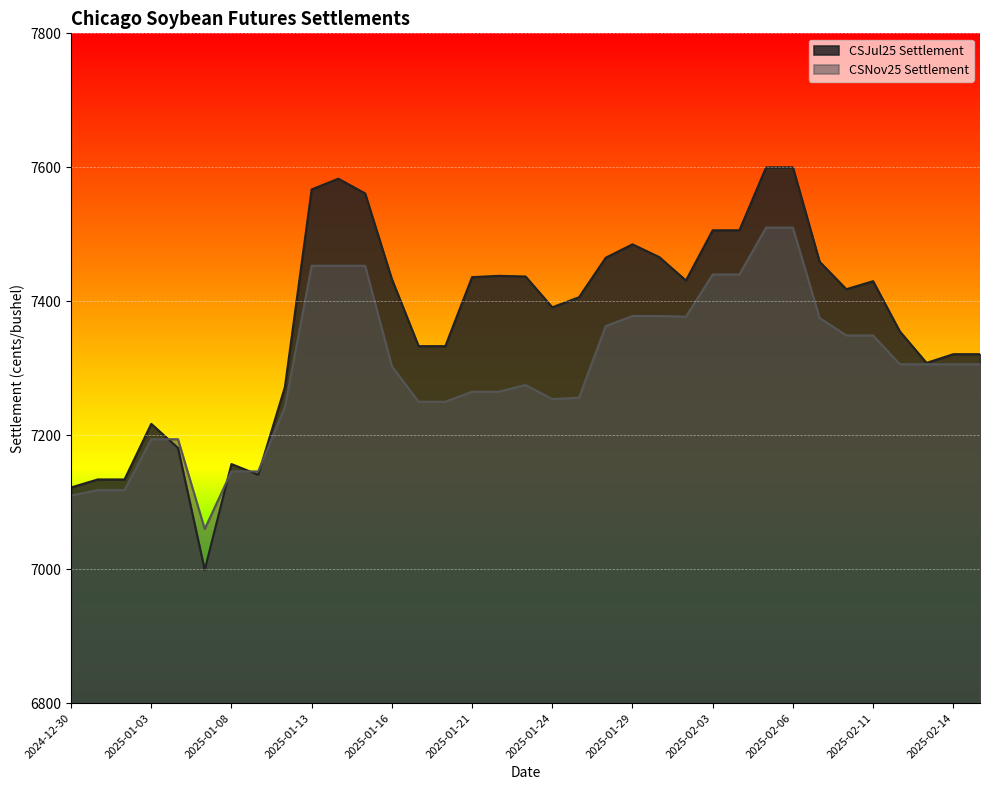

The CSJul25 Settlement series shows 10798 at 2025-01-09. True or false?

False